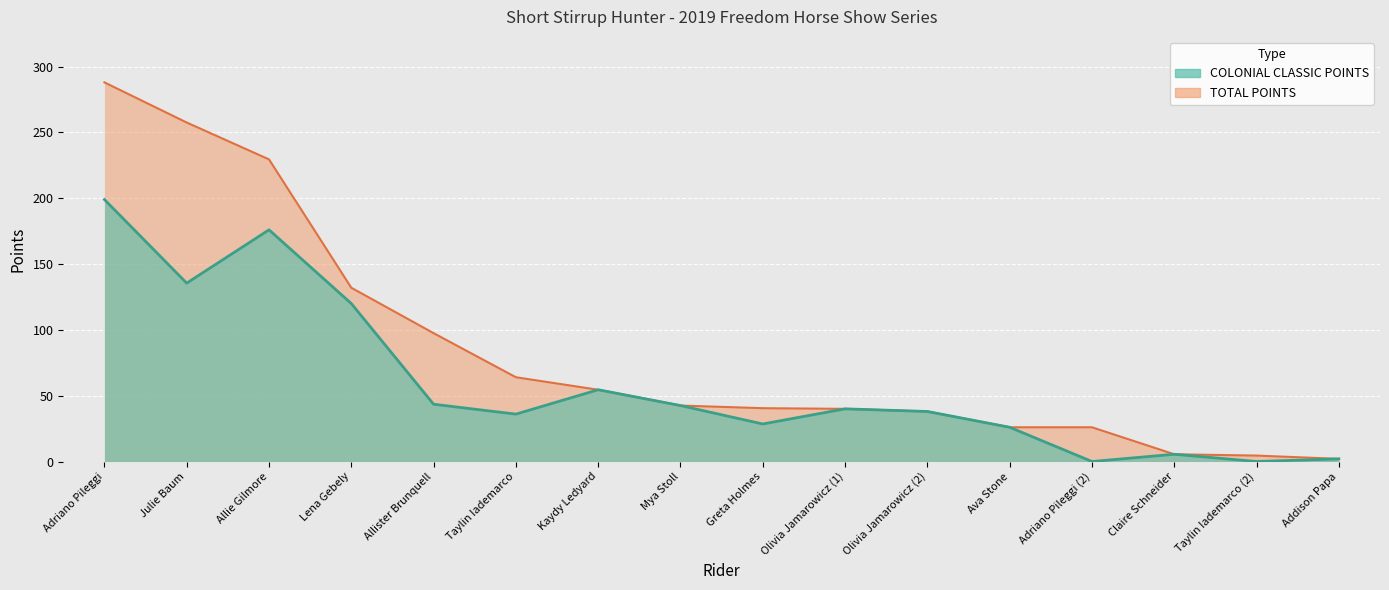

What are all the series names shown in the legend?

TOTAL POINTS, COLONIAL CLASSIC POINTS